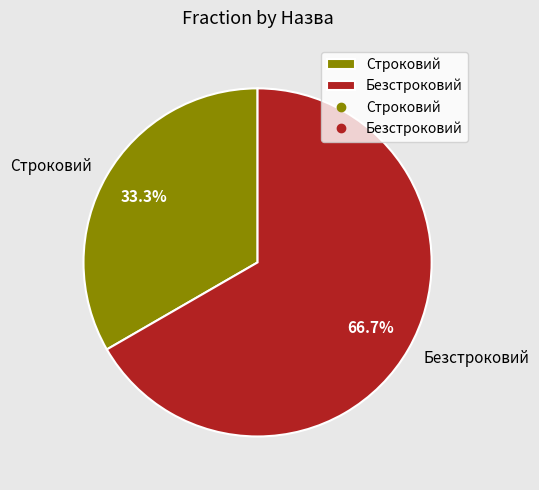

To the nearest percent, what percentage of the pie is Безстроковий?

67%